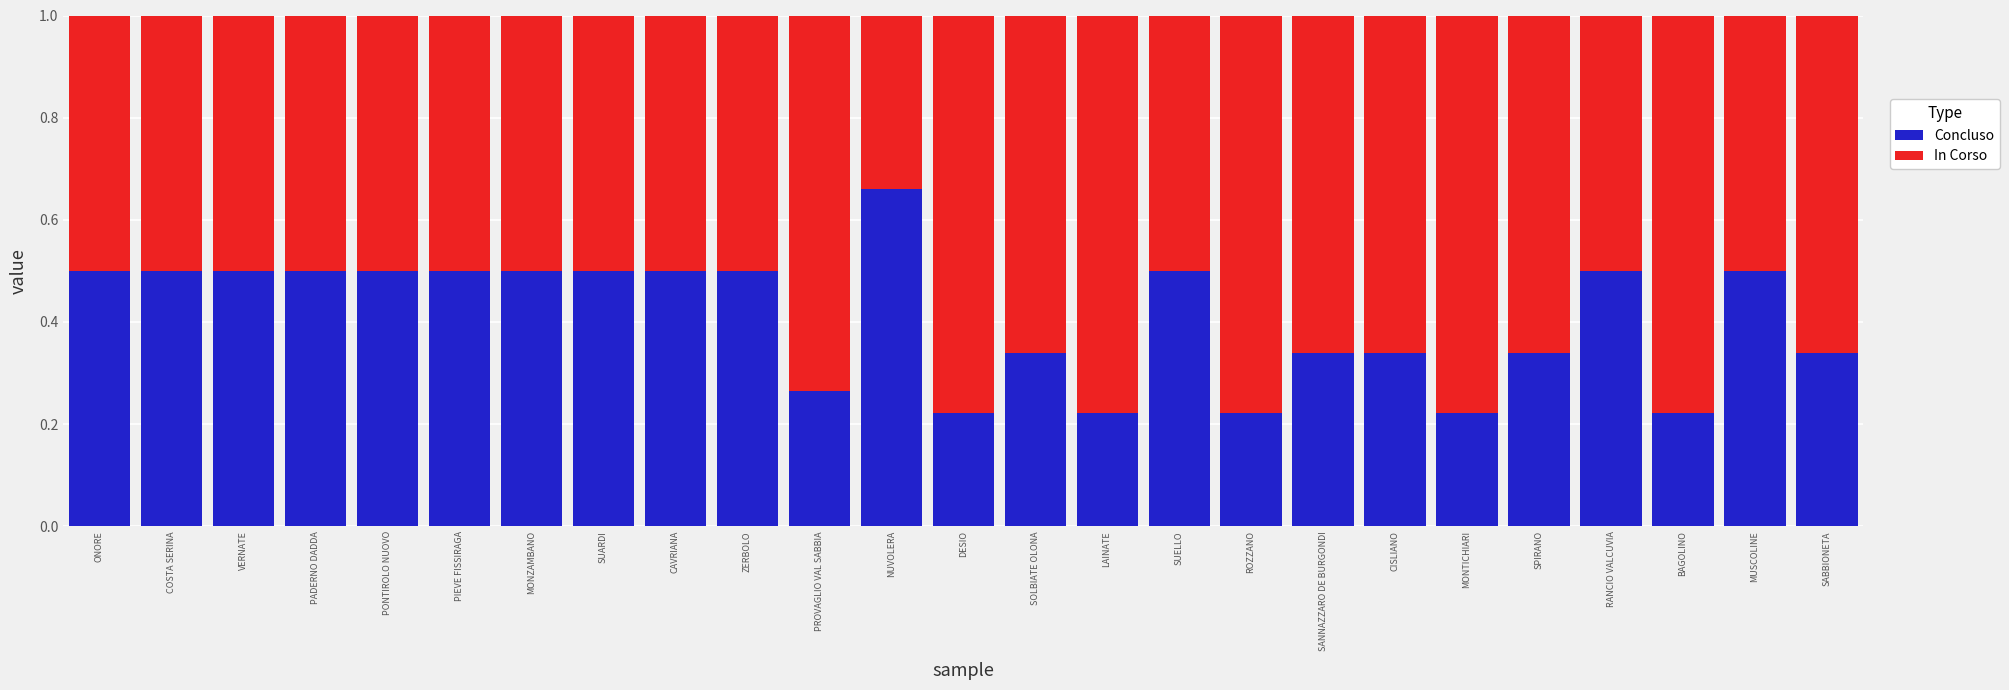

How many categories are shown in the chart?

25